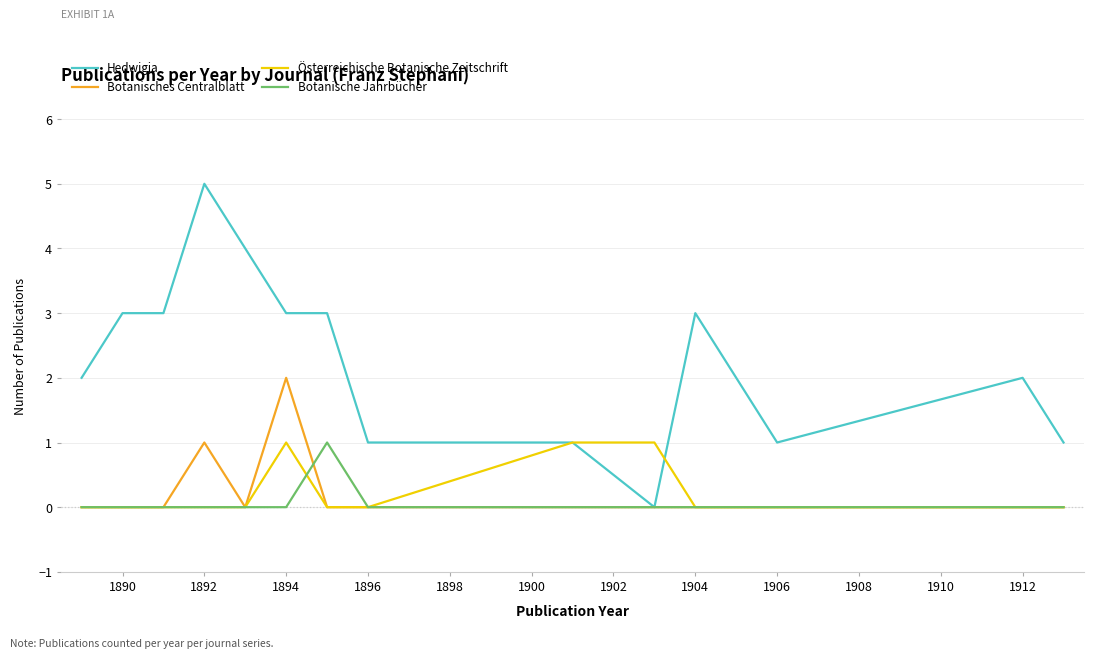

Which series has the largest total across all categories?

Hedwigia